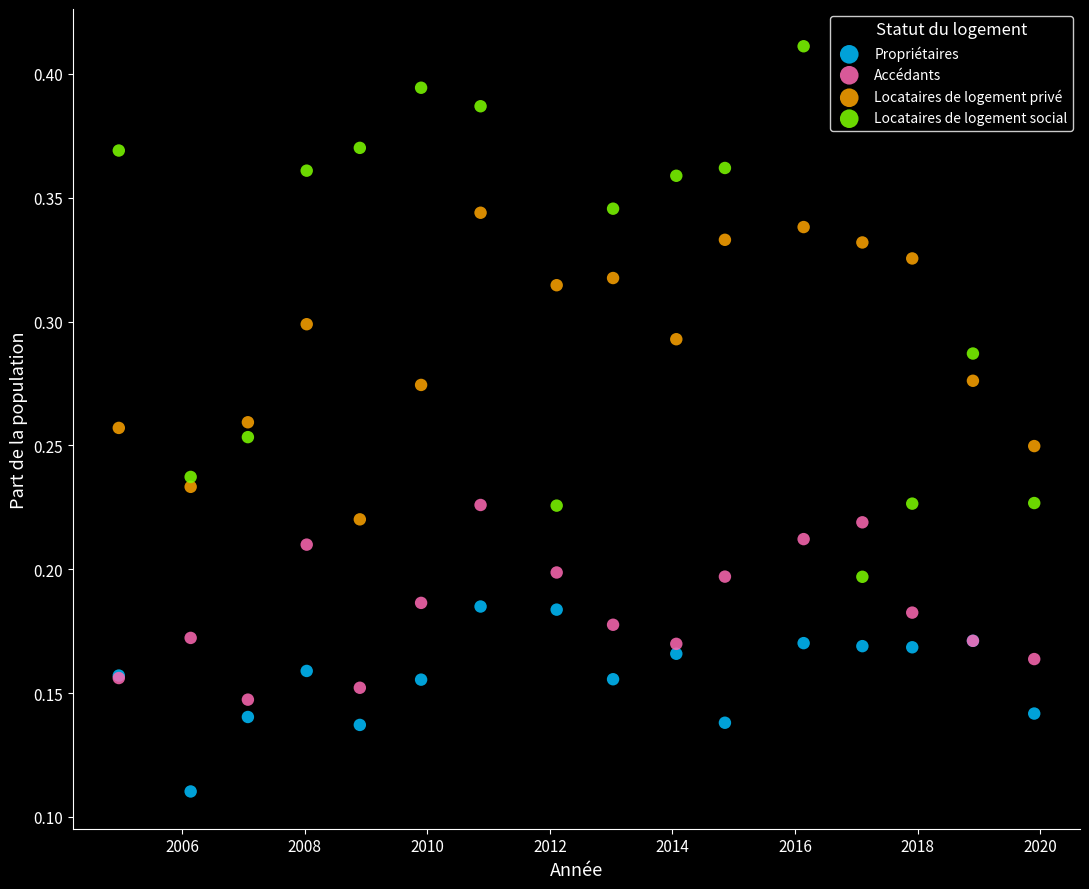

What is the X range (max minus min) for the scatter plot?

14.9